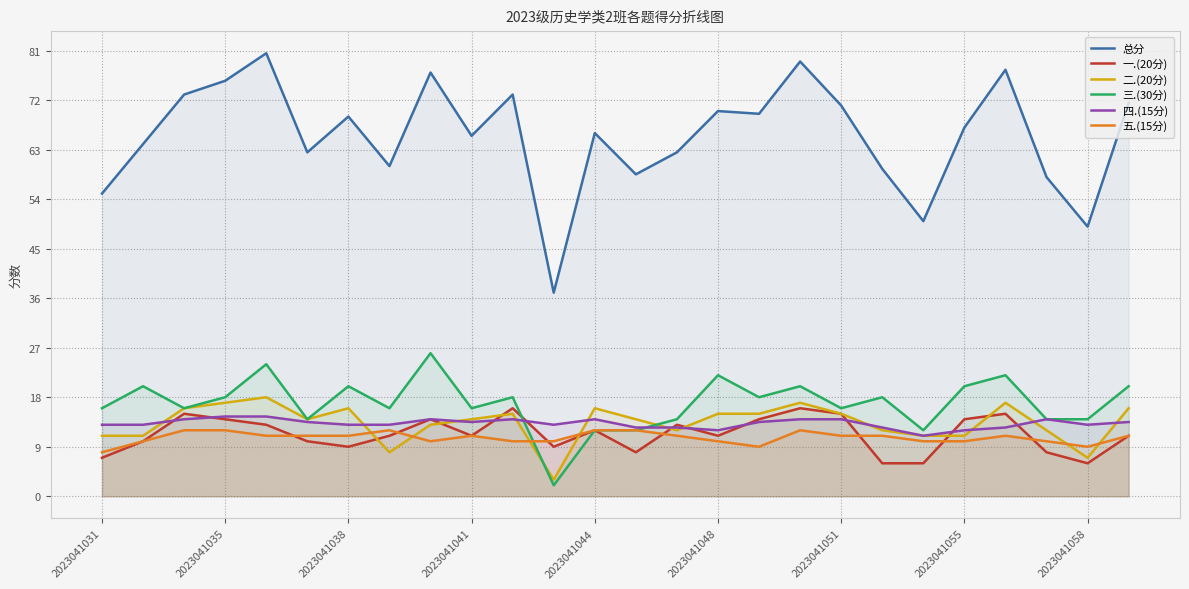

What is the minimum value shown in the chart?

2.0